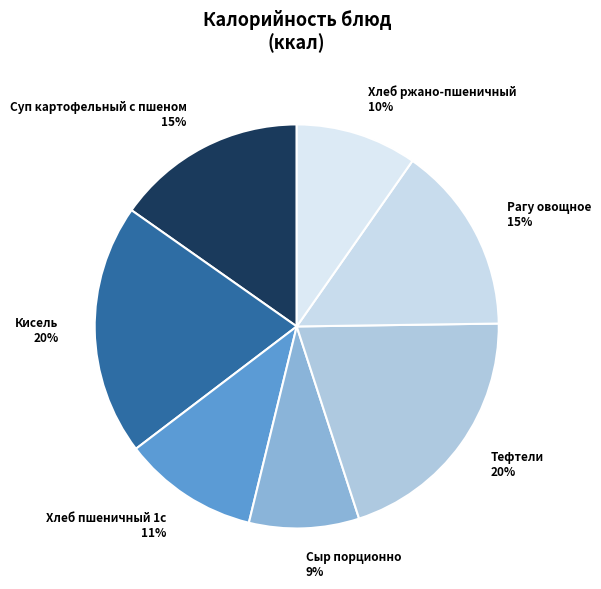

To the nearest percent, what portion does Хлеб пшеничный 1с represent?

11%